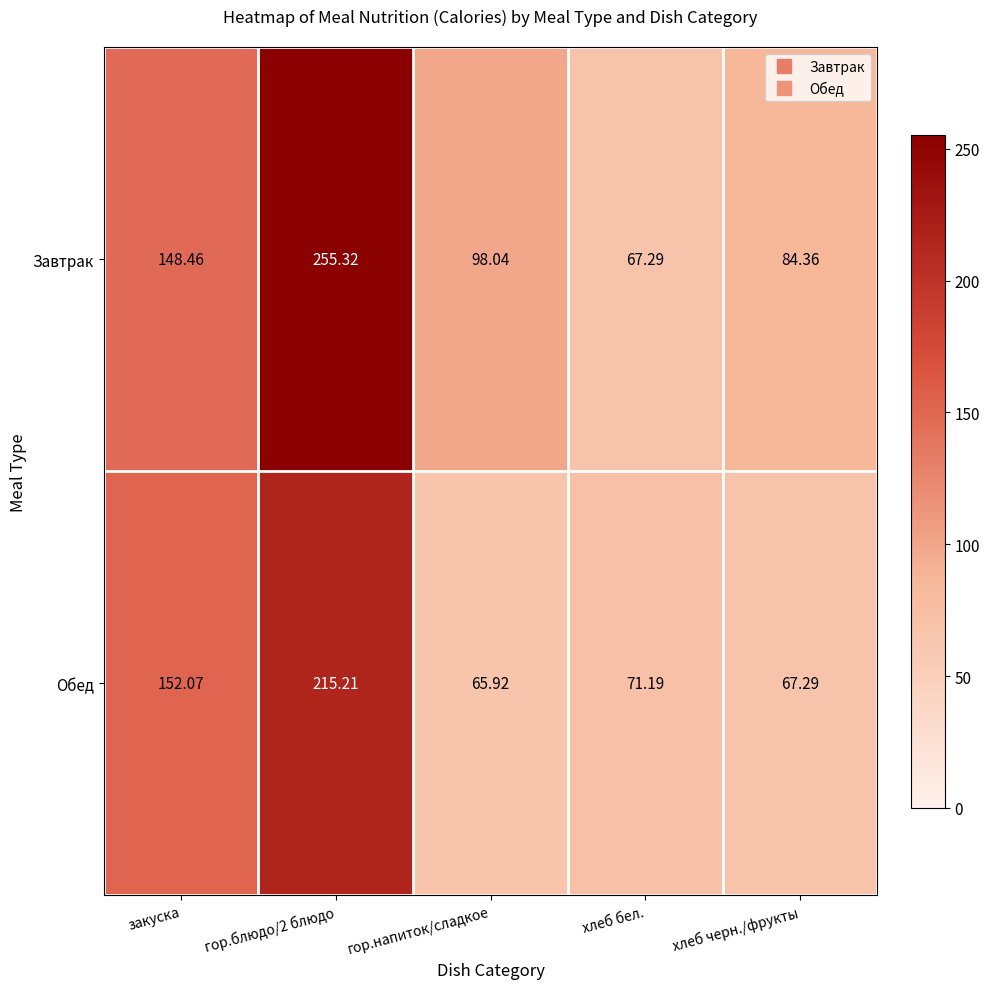

What is the total value across all series at гор.блюдо/2 блюдо?

470.5